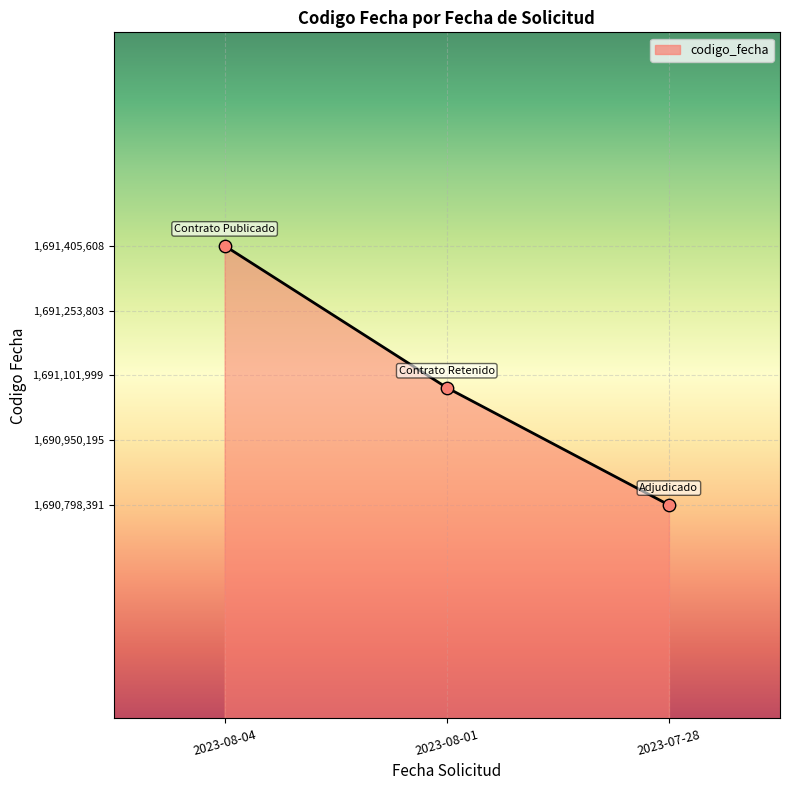

What is the change in value from 2023-08-01 to 2023-07-28?

-274880